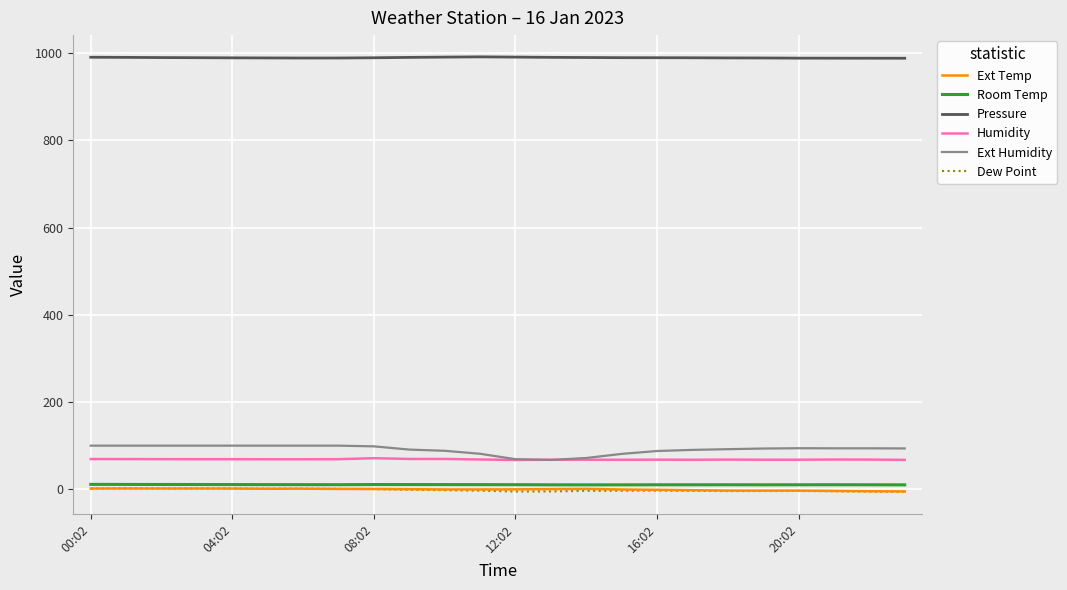

True or false: Ext Temp and Ext Humidity cross at least once.

False